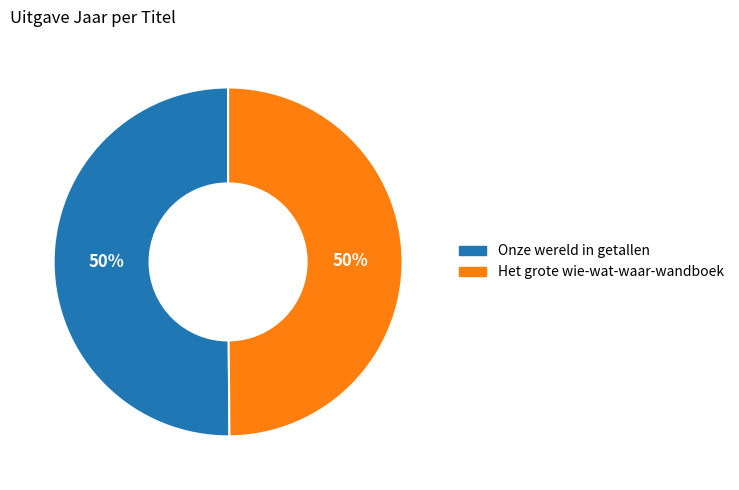

Is it true that Onze wereld in getallen is 56% of the pie?

False